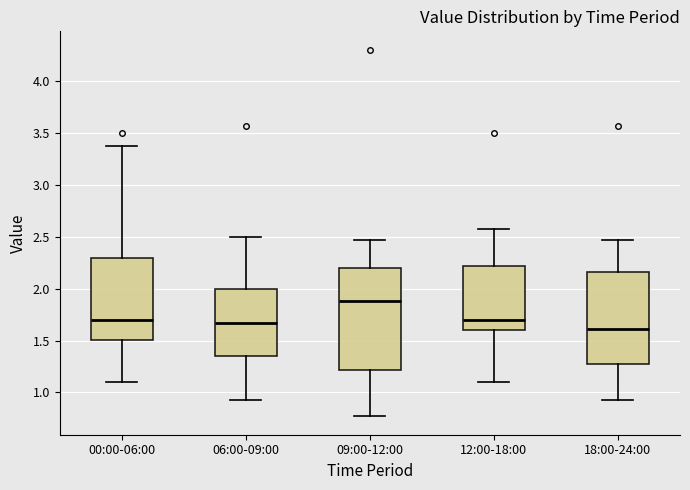

Reading left to right, transcribe this box plot: for each box, give where its median line is, the range the box spans, and where its two whiskers end, as read against the y-axis. The values are not printed on the chart, so give them approximately, as read against the axis.

00:00-06:00: median 1.70, box 1.50 to 2.30, whiskers 1.10 to 3.35
06:00-09:00: median 1.65, box 1.35 to 2.00, whiskers 0.95 to 2.50
09:00-12:00: median 1.90, box 1.20 to 2.20, whiskers 0.75 to 2.45
12:00-18:00: median 1.70, box 1.60 to 2.20, whiskers 1.10 to 2.55
18:00-24:00: median 1.60, box 1.30 to 2.15, whiskers 0.95 to 2.45